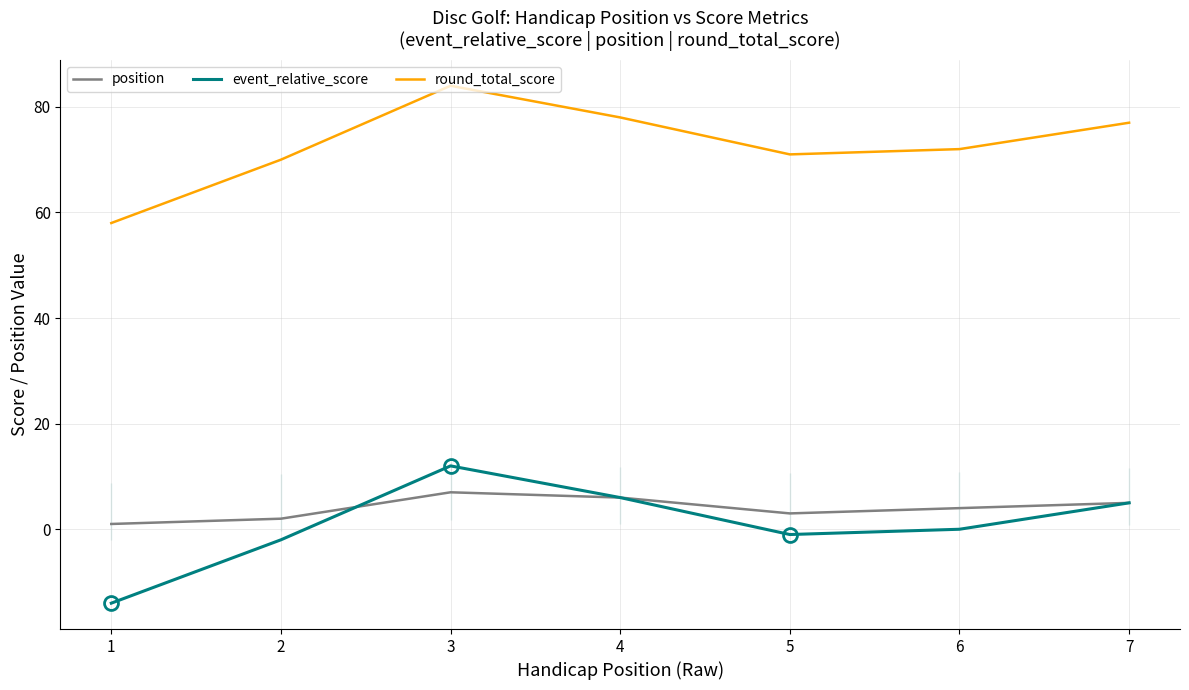

List the labels in order of event_relative_score value, smallest first.

1, 2, 5, 6, 7, 4, 3